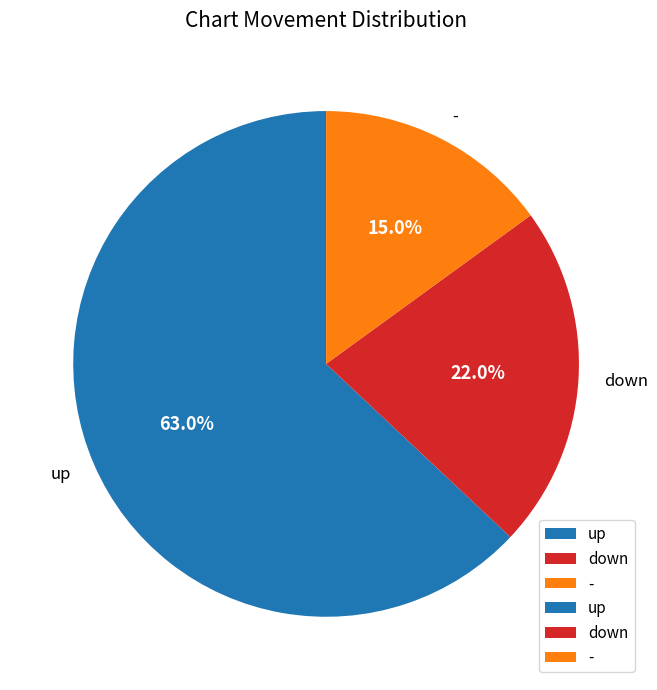

What is the ratio of the value at up to the value at -?

4.2